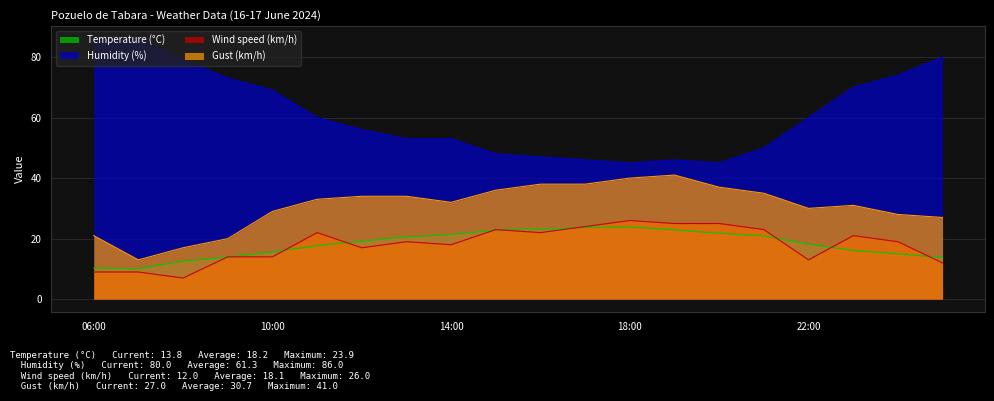

Where is the first local maximum for Humidity (%)?

19:00